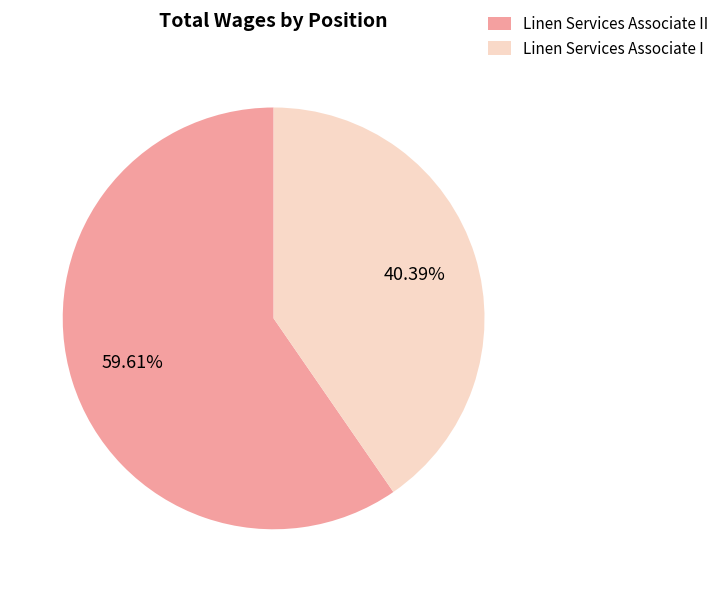

Count the number of slices in the pie.

2